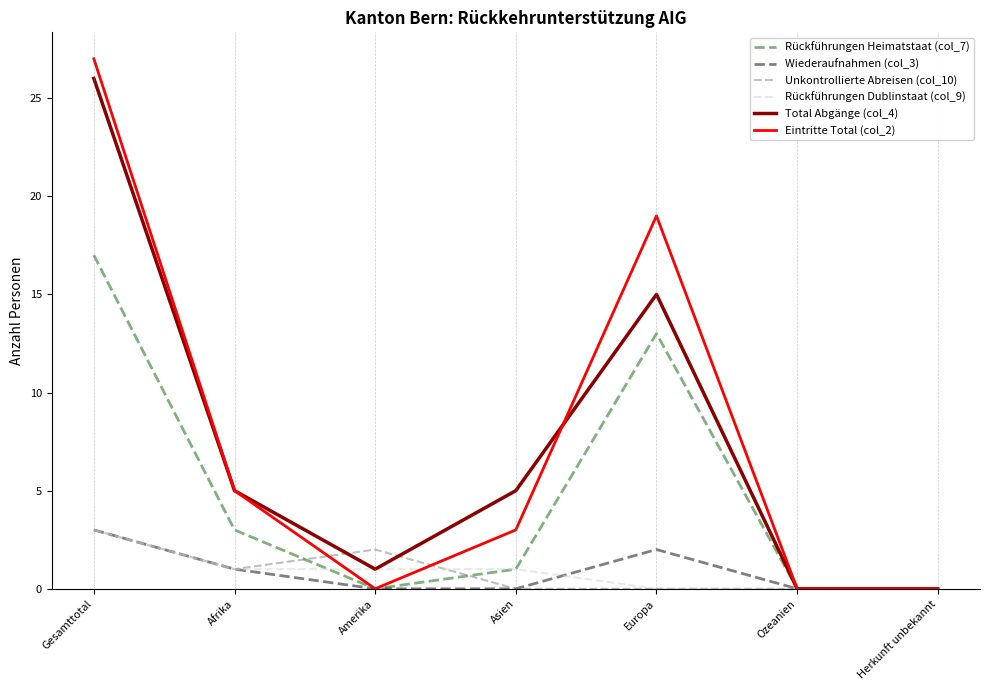

What is the difference between the highest and lowest values at Amerika?

2